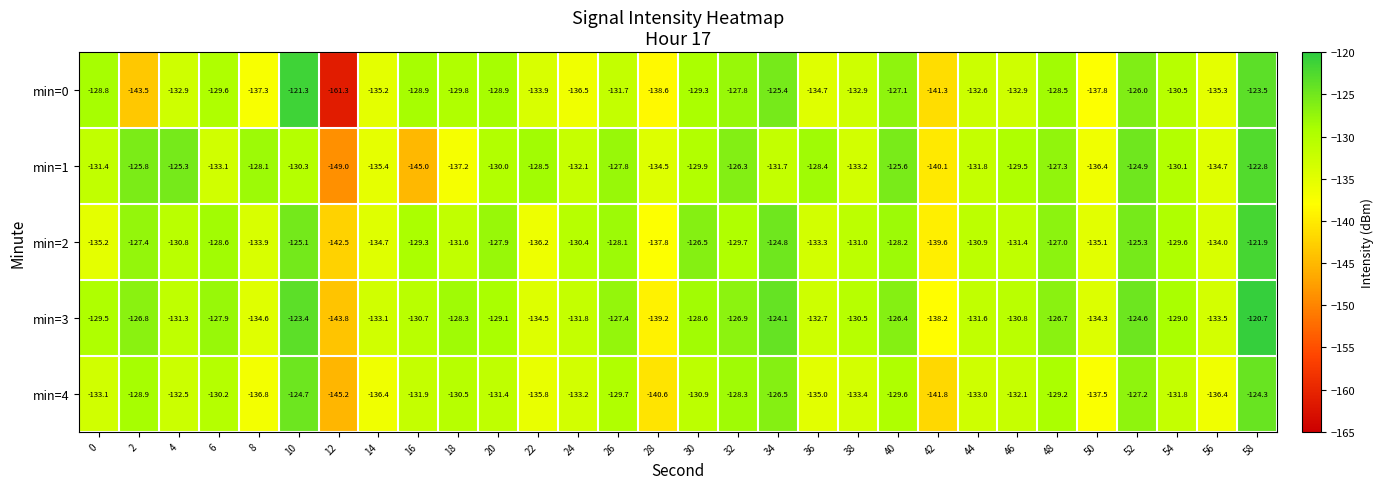

What is the sum of all min=2 values?

-3927.8